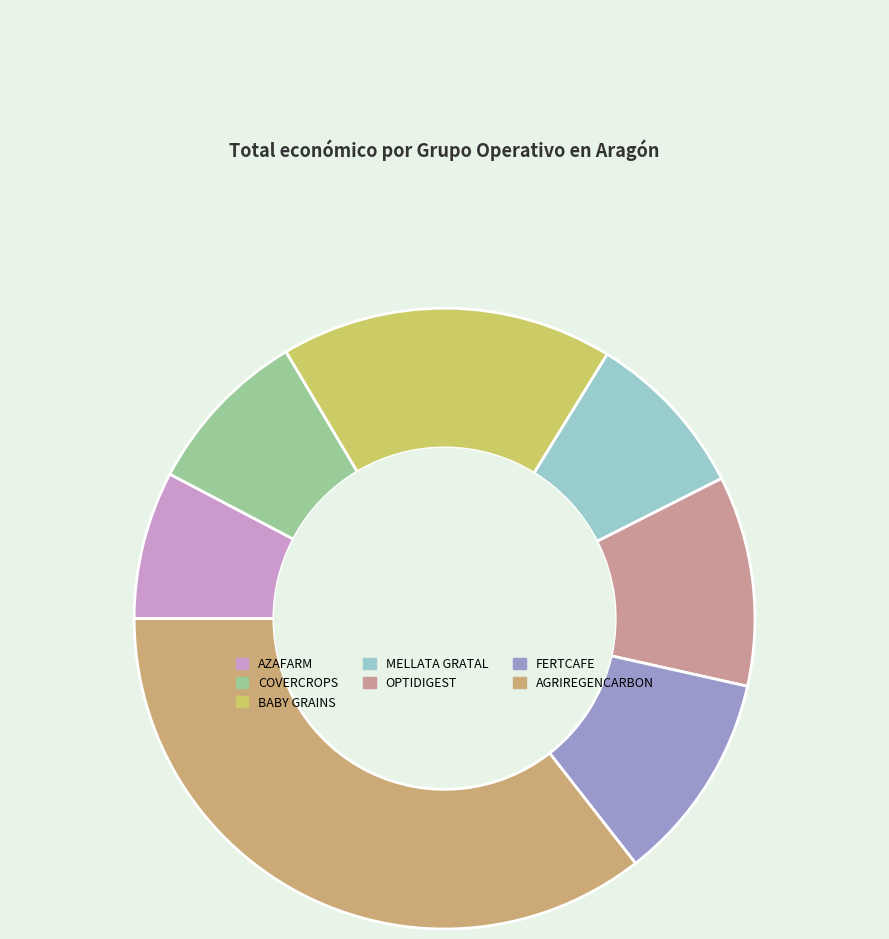

To the nearest percent, what is the average slice percentage?

14%